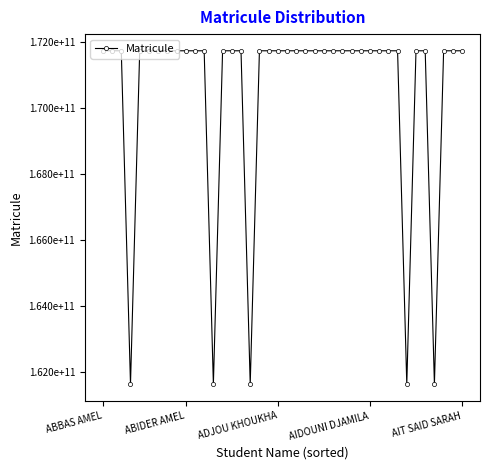

What is the maximum value shown in the chart?

171733017818